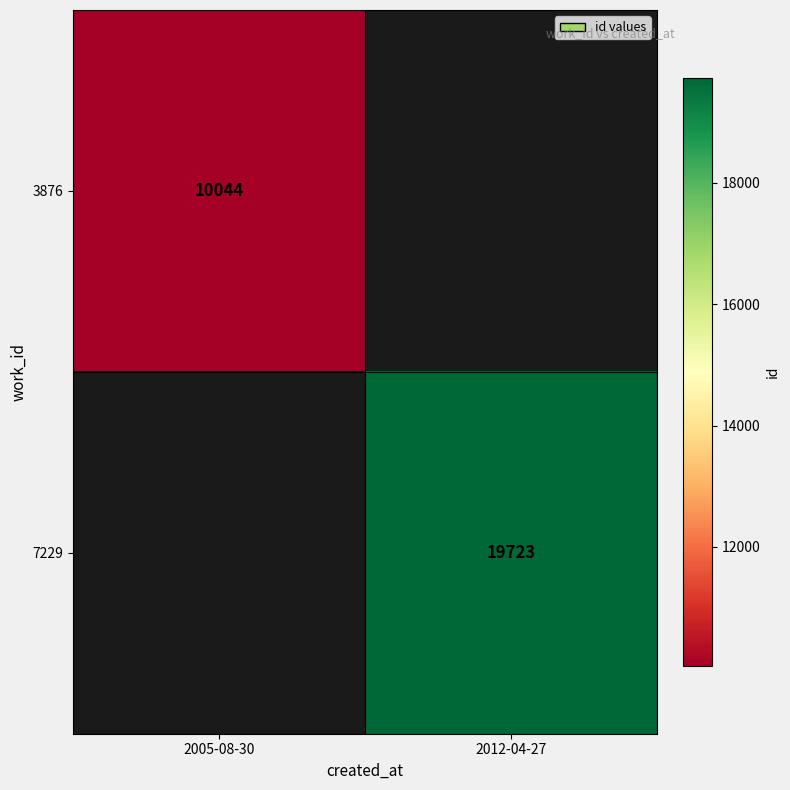

True or false: 3876 has a value of 17292 at 2005-08-30.

False